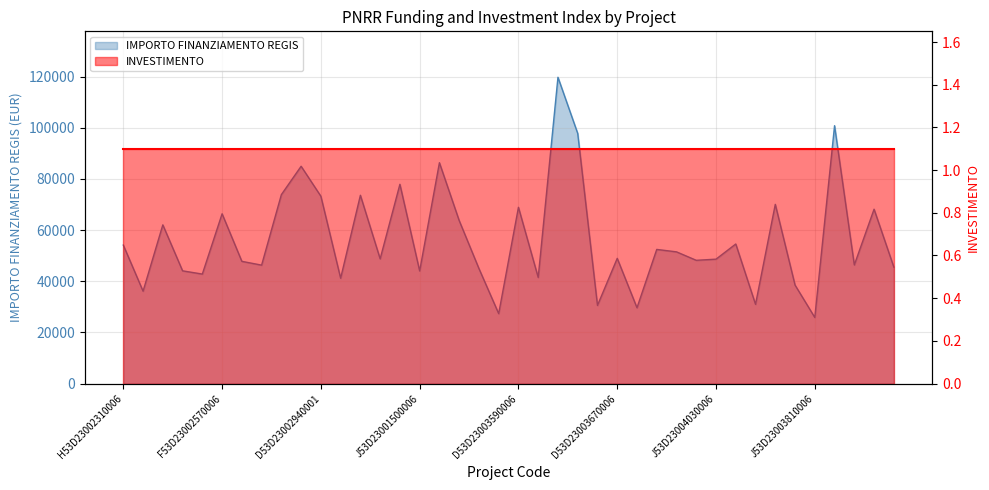

At which label is the value closest to 72812?

D53D23002940001